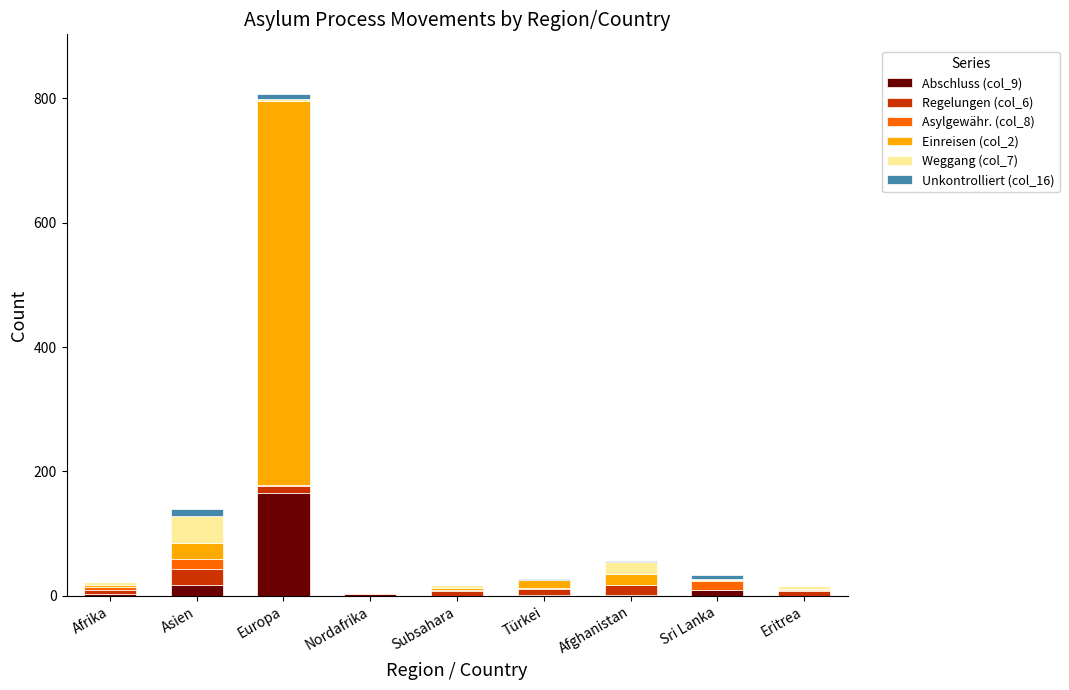

What are all the series names shown in the legend?

Abschluss (col_9), Regelungen (col_6), Asylgewähr. (col_8), Einreisen (col_2), Weggang (col_7), Unkontrolliert (col_16)